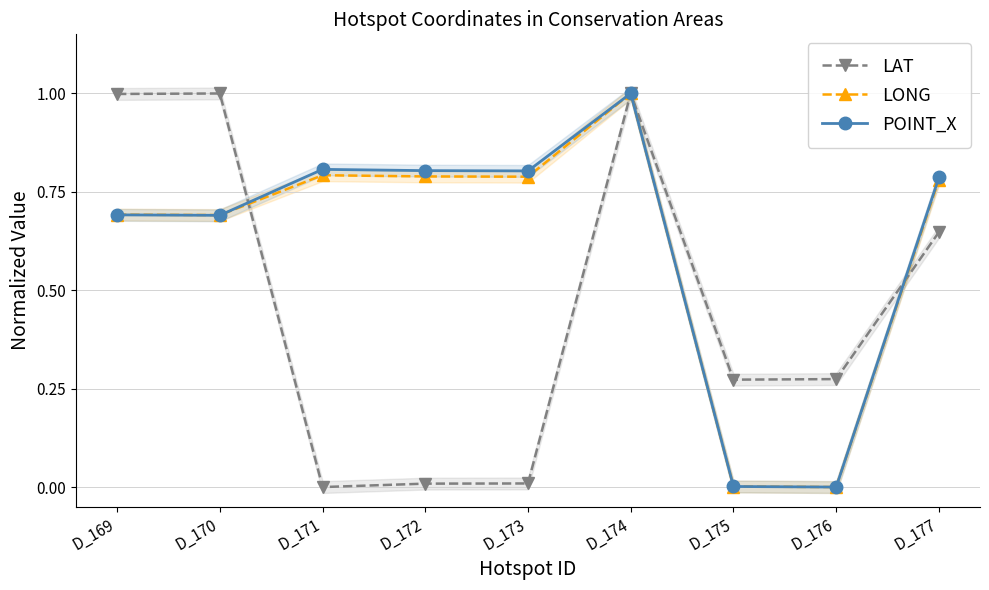

Which series ends up on top after the final intersection of LONG and POINT_X?

POINT_X